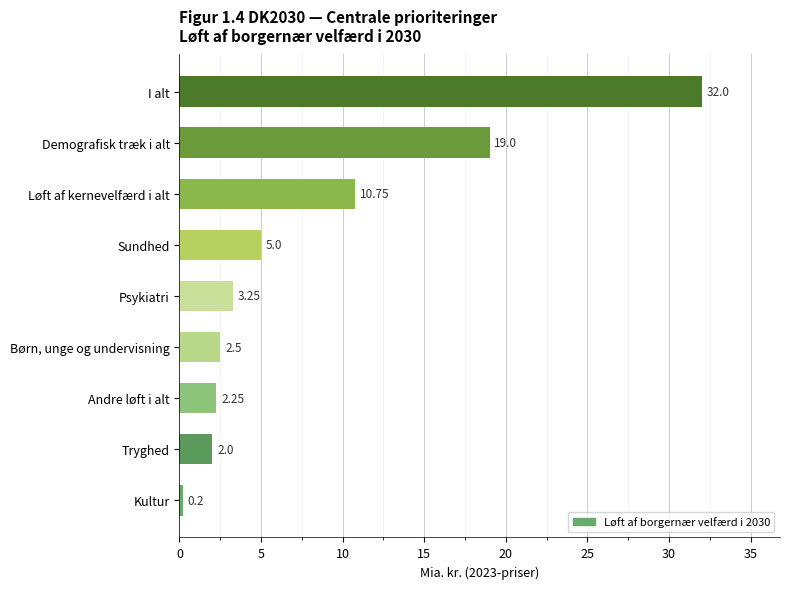

What is the change in value from Tryghed to Demografisk træk i alt?

+17.0